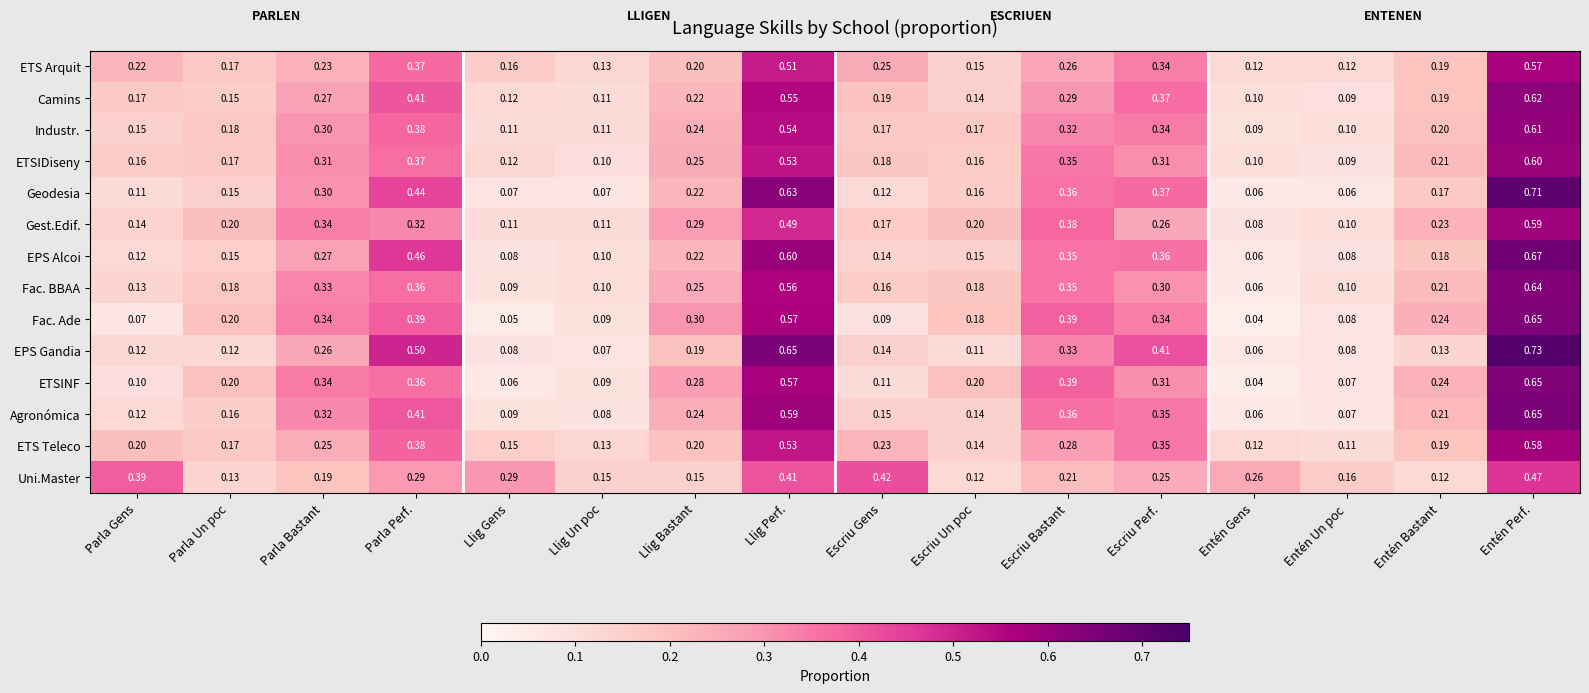

What is the total value across all series at Entén Un poc?

1.3